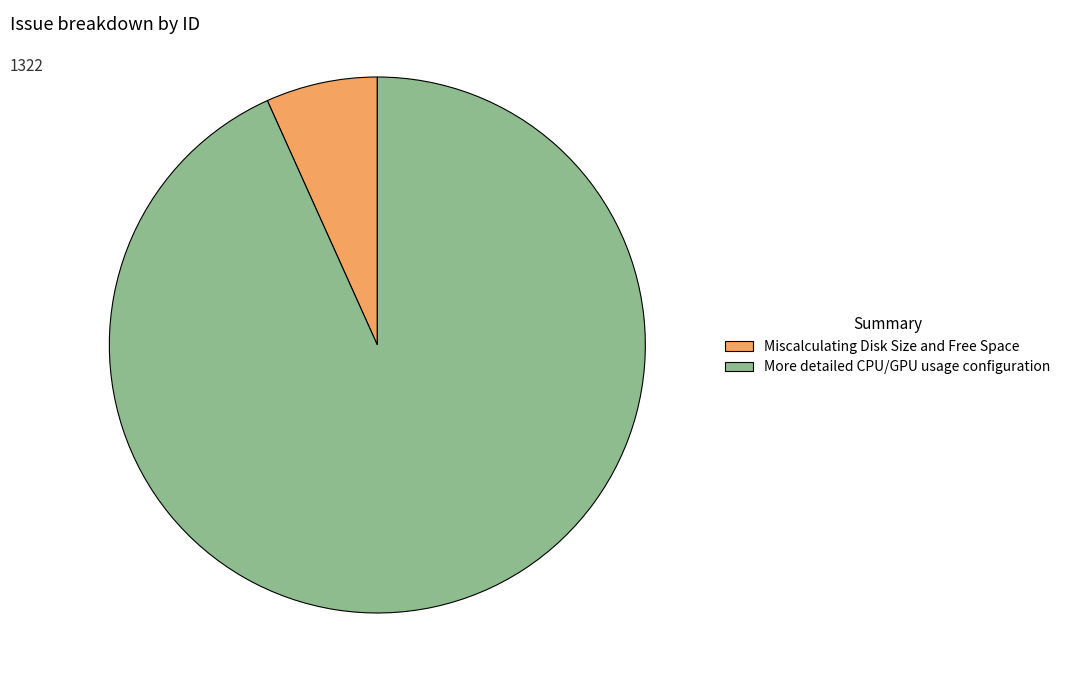

Is the sum of More detailed CPU/GPU usage configuration and Miscalculating Disk Size and Free Space greater than half?

Yes